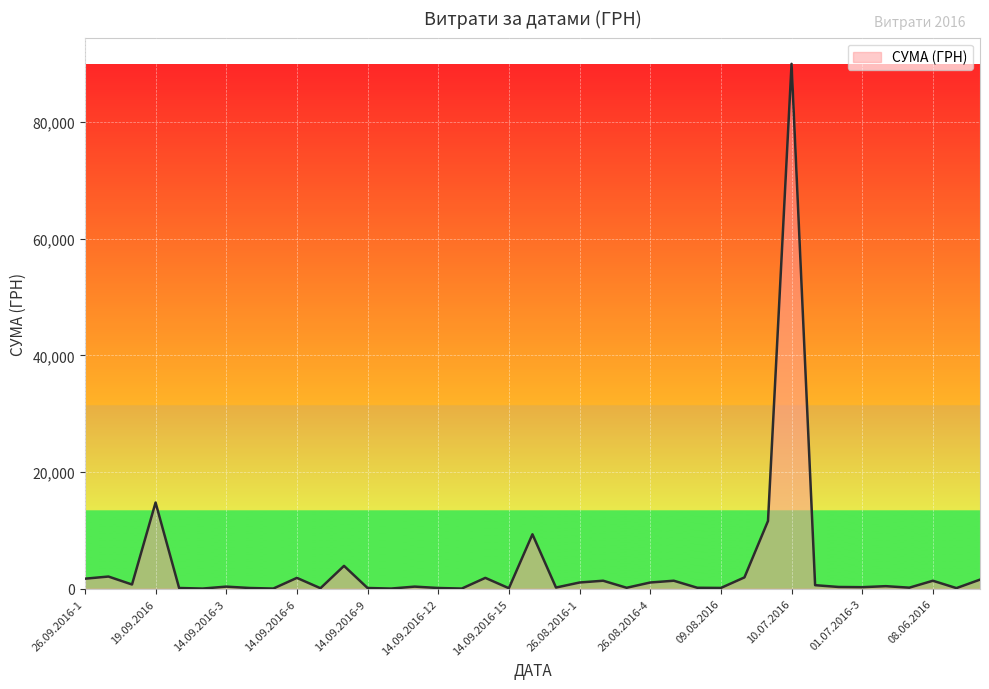

What is the difference between the maximum and minimum values?

89968.4